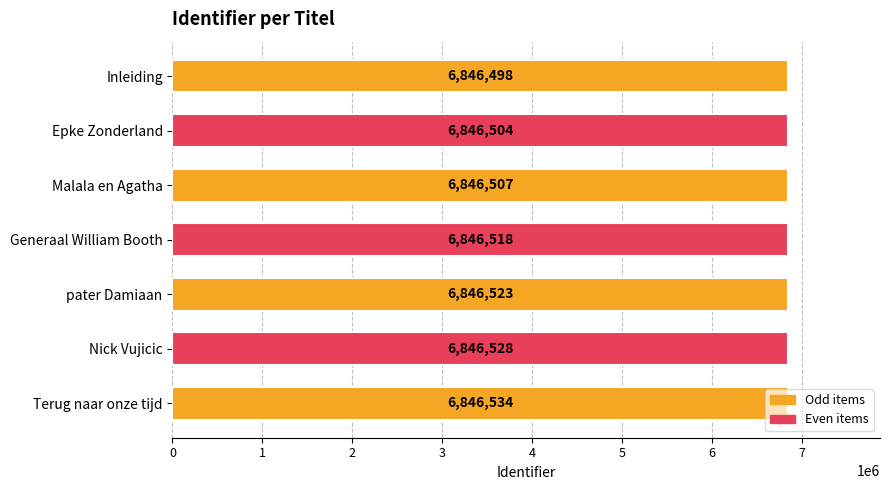

What is the ratio of the value at Epke Zonderland to the value at Inleiding?

1.0